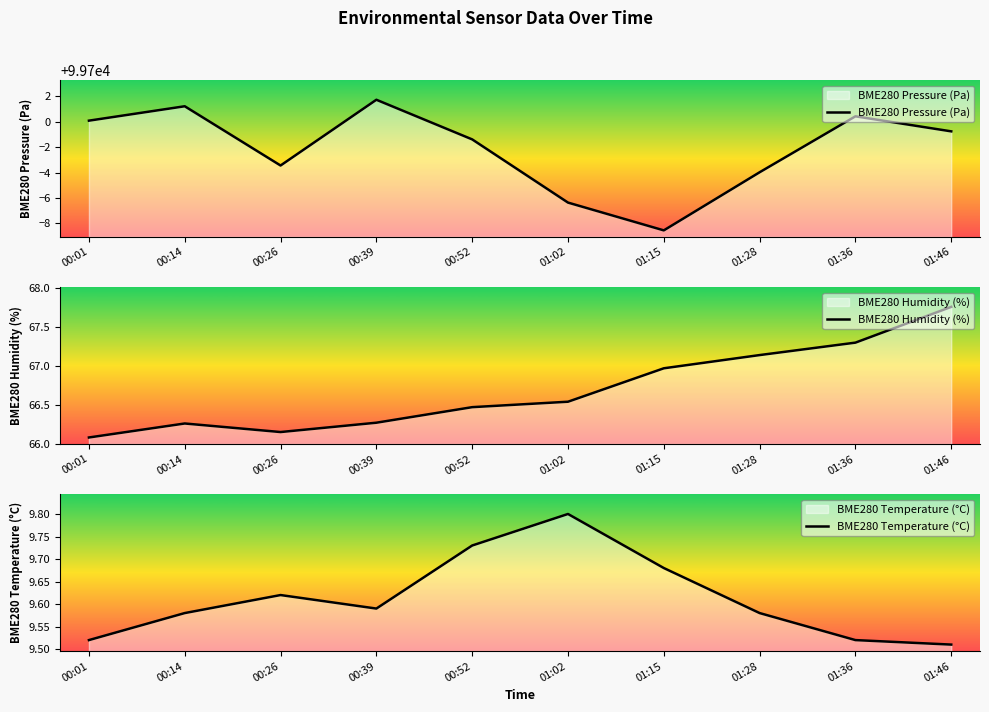

How many data points in BME280 Pressure (Pa) are above 99699?

5